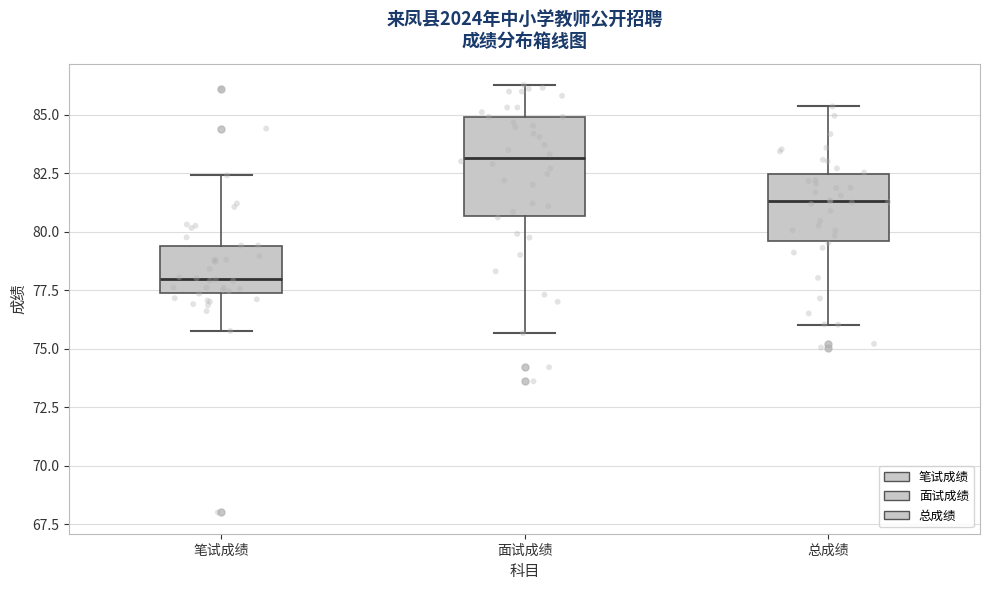

Reading left to right, transcribe this box plot: for each box, give where its median line is, the range the box spans, and where its two whiskers end, as read against the y-axis. The values are not printed on the chart, so give them approximately, as read against the axis.

笔试成绩: median 78.0, box 77.5 to 79.5, whiskers 76.0 to 82.5
面试成绩: median 83.0, box 80.5 to 85.0, whiskers 75.5 to 86.5
总成绩: median 81.5, box 79.5 to 82.5, whiskers 76.0 to 85.5